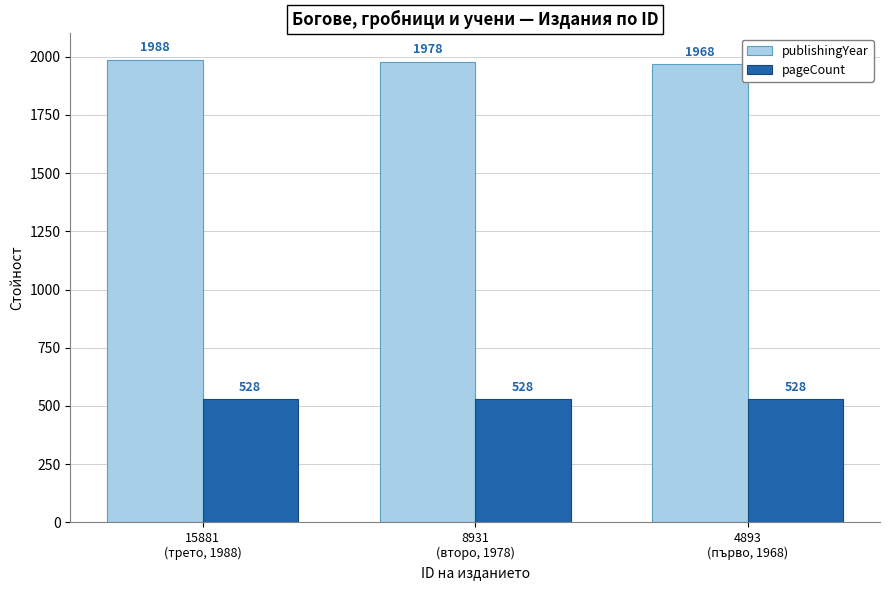

Which series has the largest range (max minus min)?

publishingYear